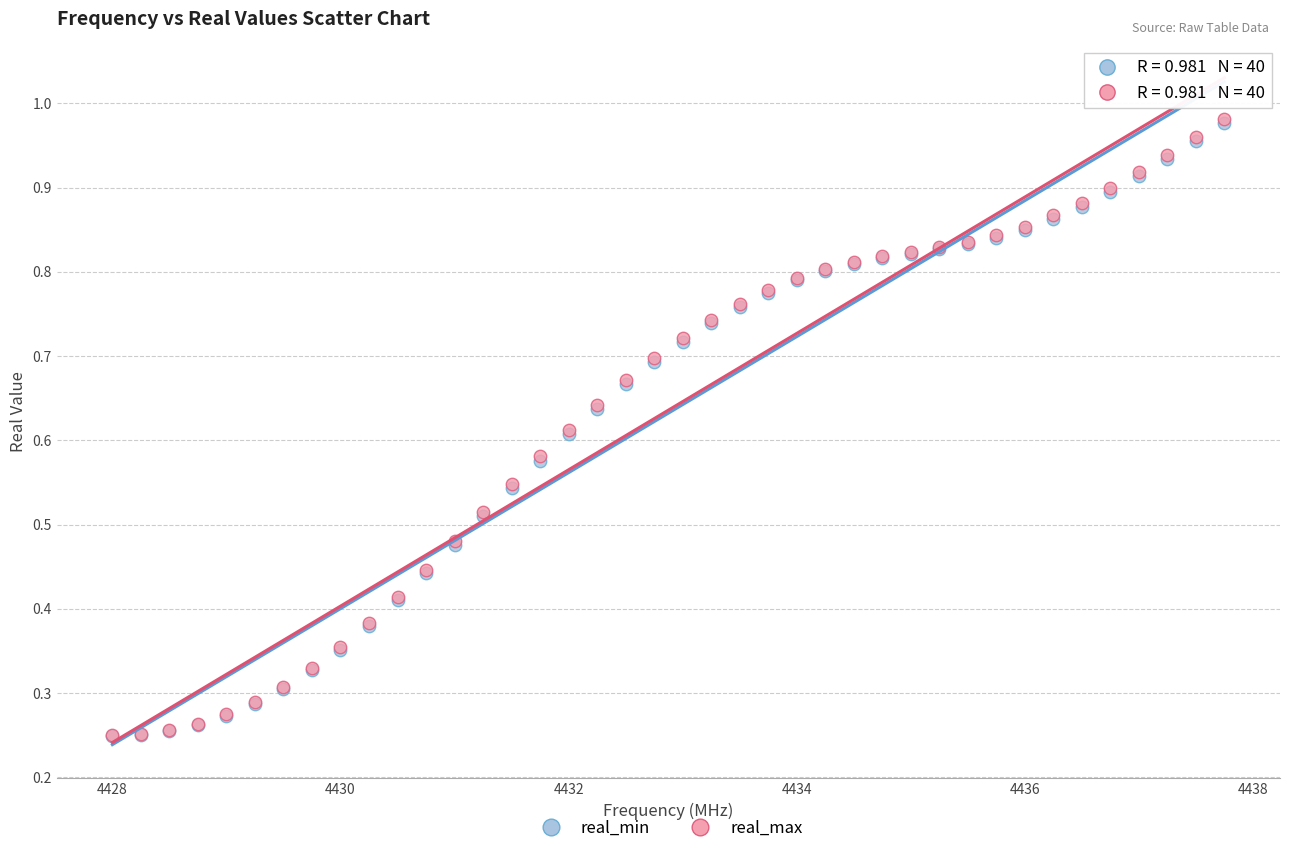

What are all the series names shown in the legend?

real_min, real_max